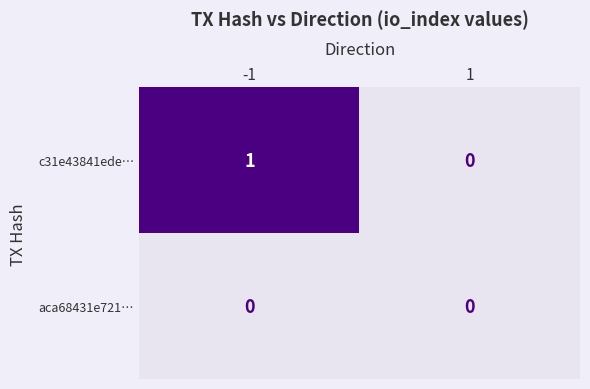

The value of aca68431e721… at -1 is 0. True or false?

True